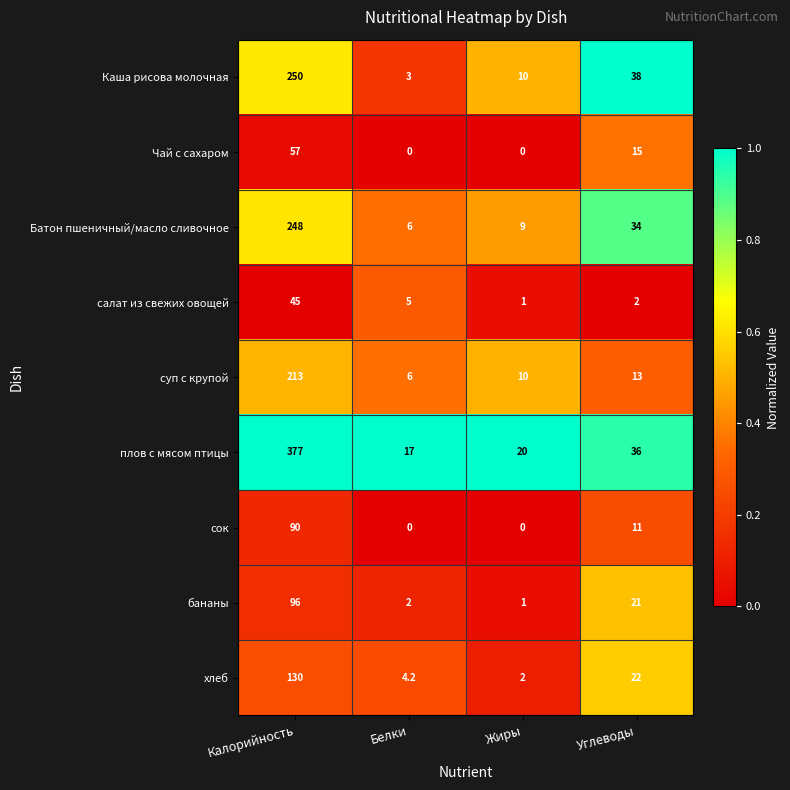

What is the highest value of the салат из свежих овощей series?

45.0